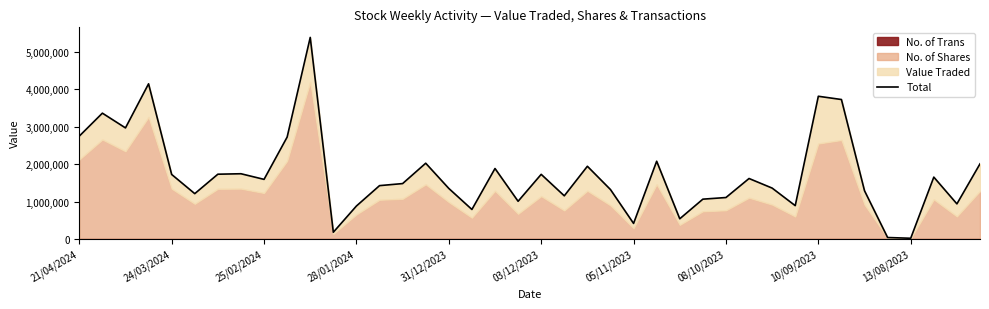

List the labels in order of value, largest first.

10, 28/01/2024, 32, 33, 24/03/2024, 25/02/2024, 21/04/2024, 13/08/2023, 25, 15, 39, 22, 18, 08/10/2023, 05/11/2023, 20, 31/12/2023, 37, 29, 10/09/2023, 14, 13, 30, 16, 23, 34, 03/12/2023, 21, 28, 27, 19, 38, 31, 12, 17, 26, 24, 11, 35, 36